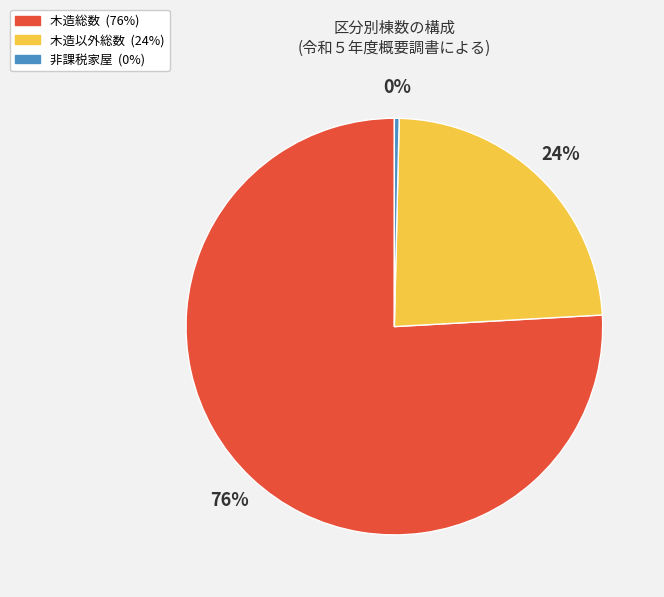

Count the number of slices in the pie.

3